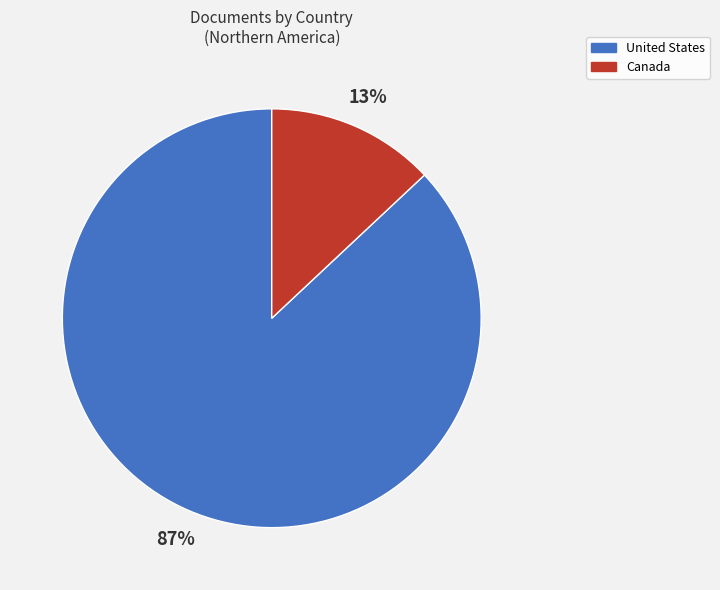

Which has a higher value, Canada or United States?

United States